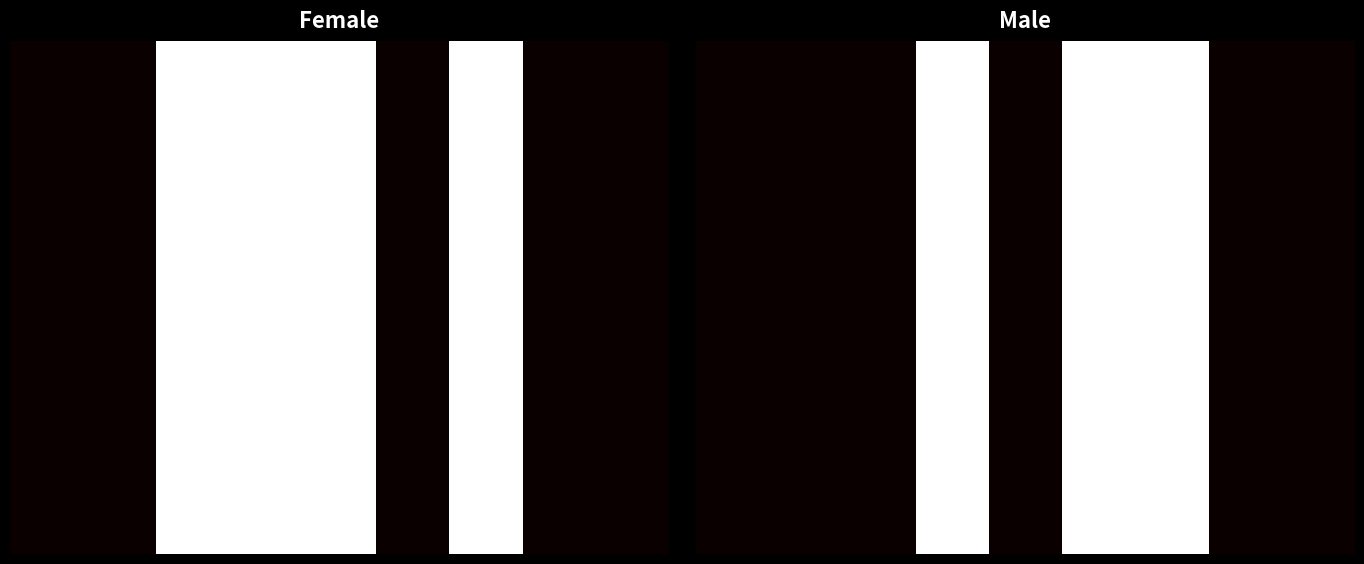

Which series has the widest spread of values?

Female